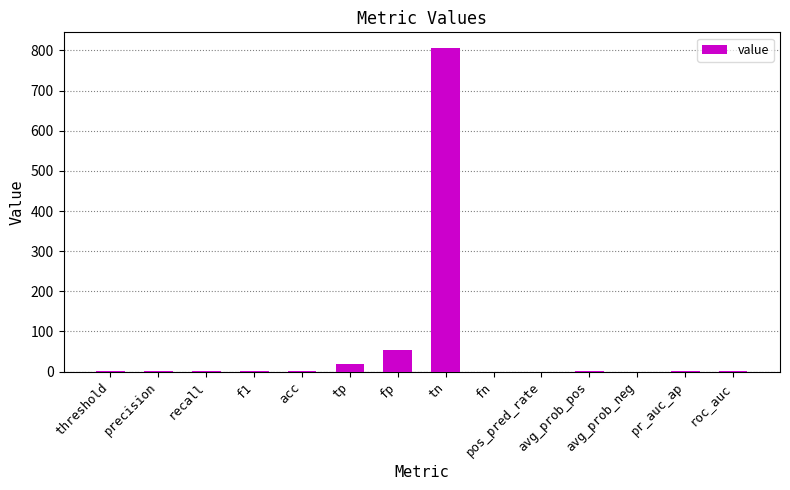

Are the bars horizontal?

No